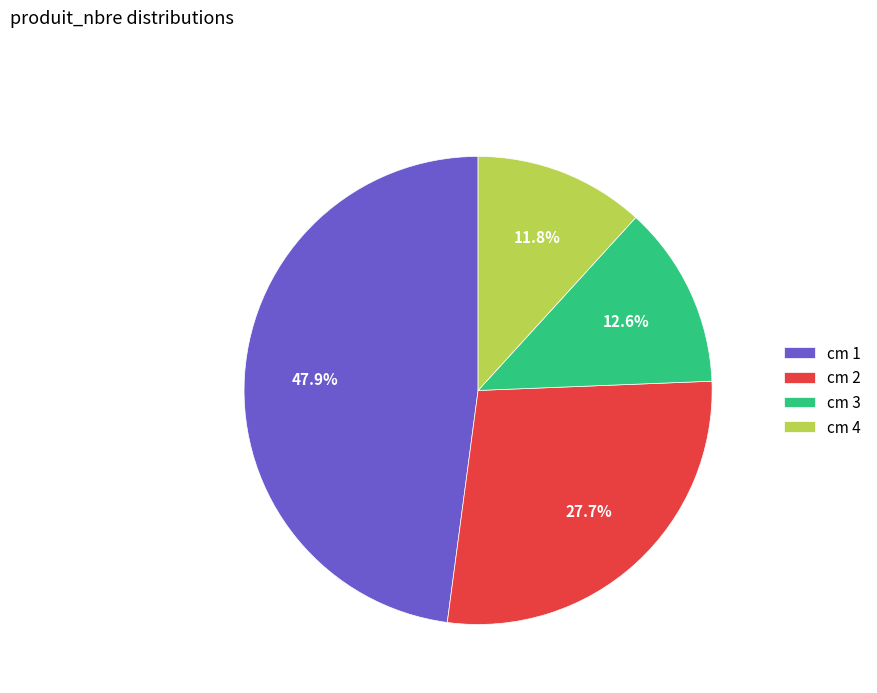

What percentage is NOT represented by cm 1?

52.1%